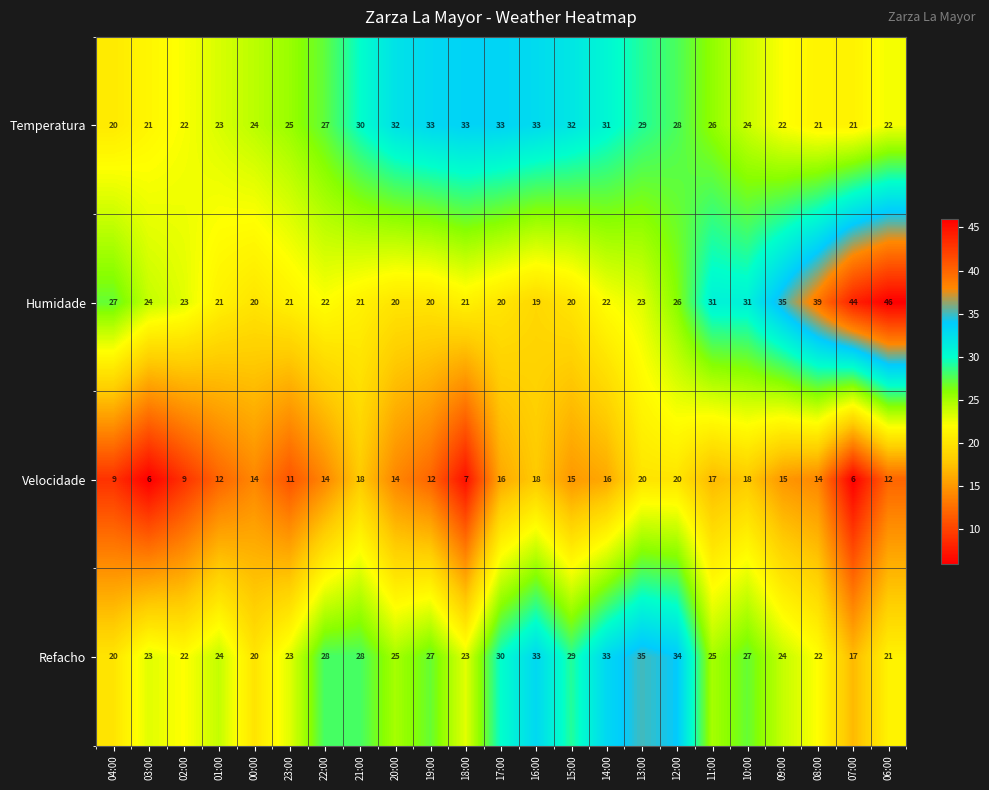

What is the sum of all Velocidade values?

313